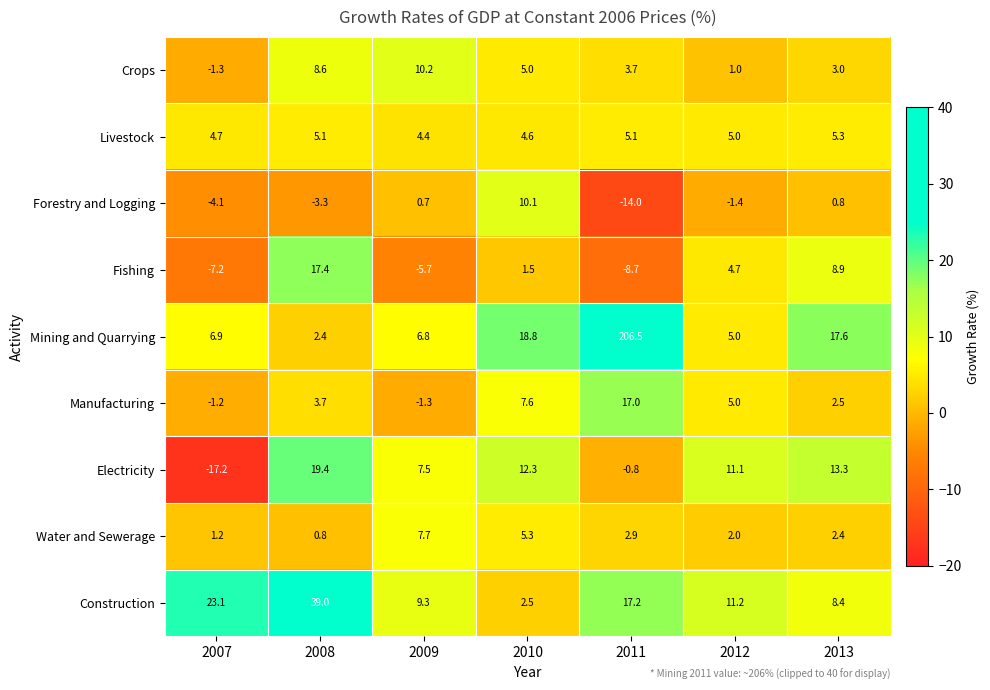

Which series has the widest spread of values?

Mining and Quarrying